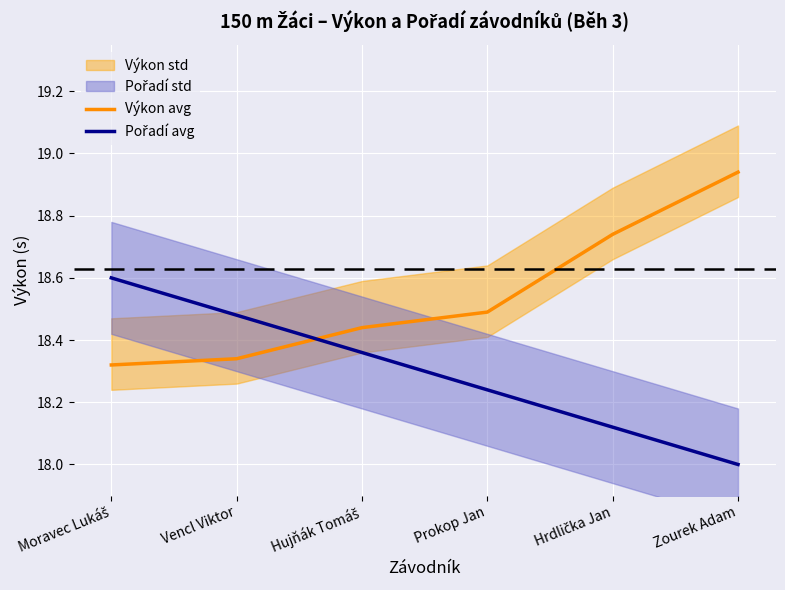

Is the value of Výkon avg at Hrdlička Jan greater than the value of Pořadí avg at Vencl Viktor?

Yes